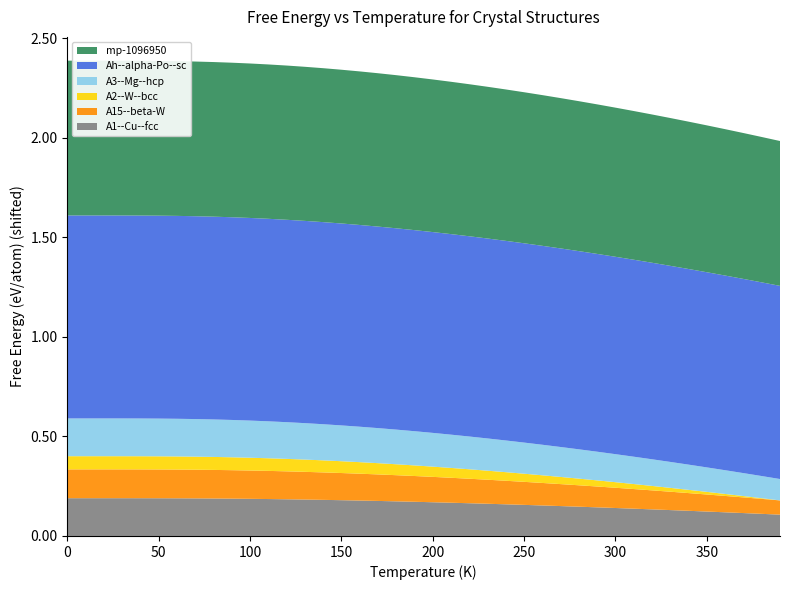

What are all the series names shown in the legend?

mp-1096950, Ah--alpha-Po--sc, A3--Mg--hcp, A2--W--bcc, A15--beta-W, A1--Cu--fcc